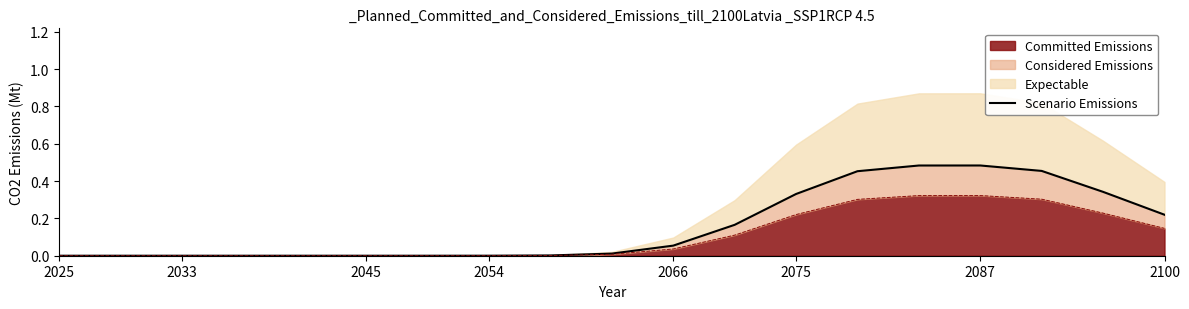

What position from the left is 13?

14